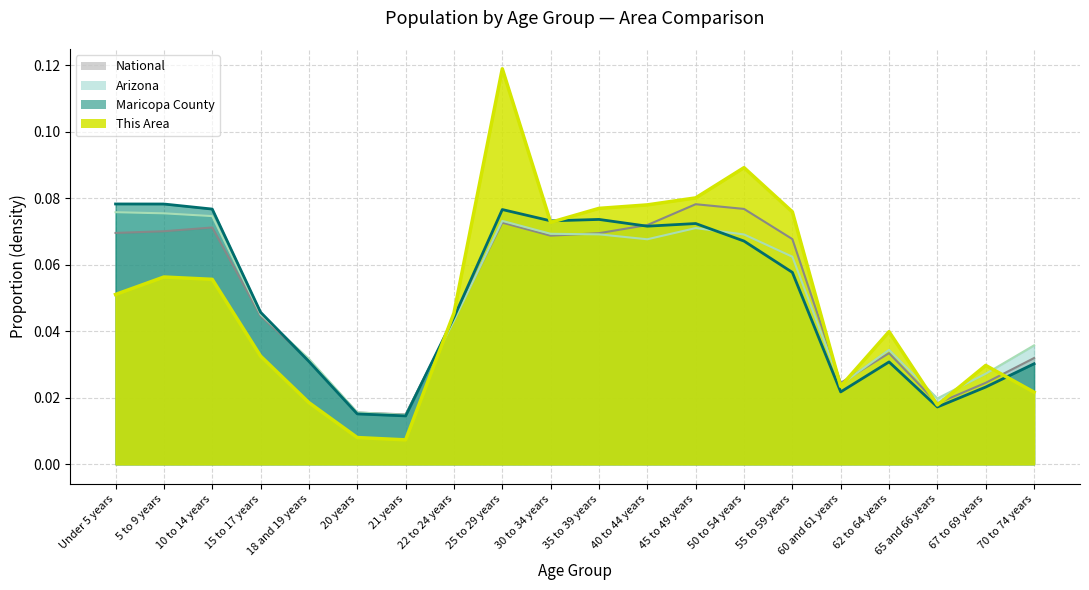

List the series in order of their peak value, lowest first.

Arizona, National, Maricopa County, This Area